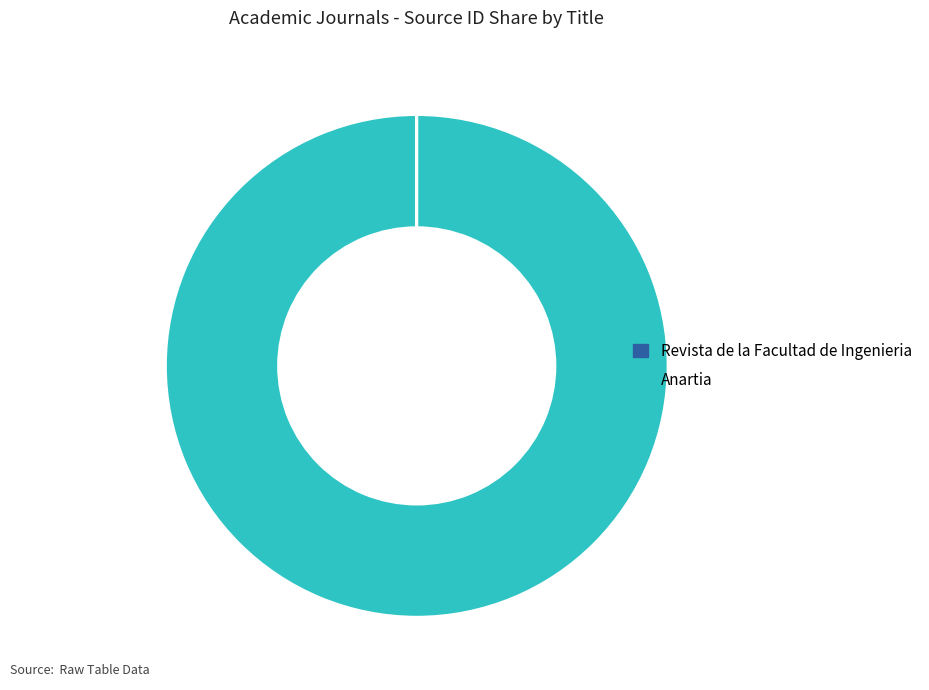

Which category accounts for the majority?

Anartia